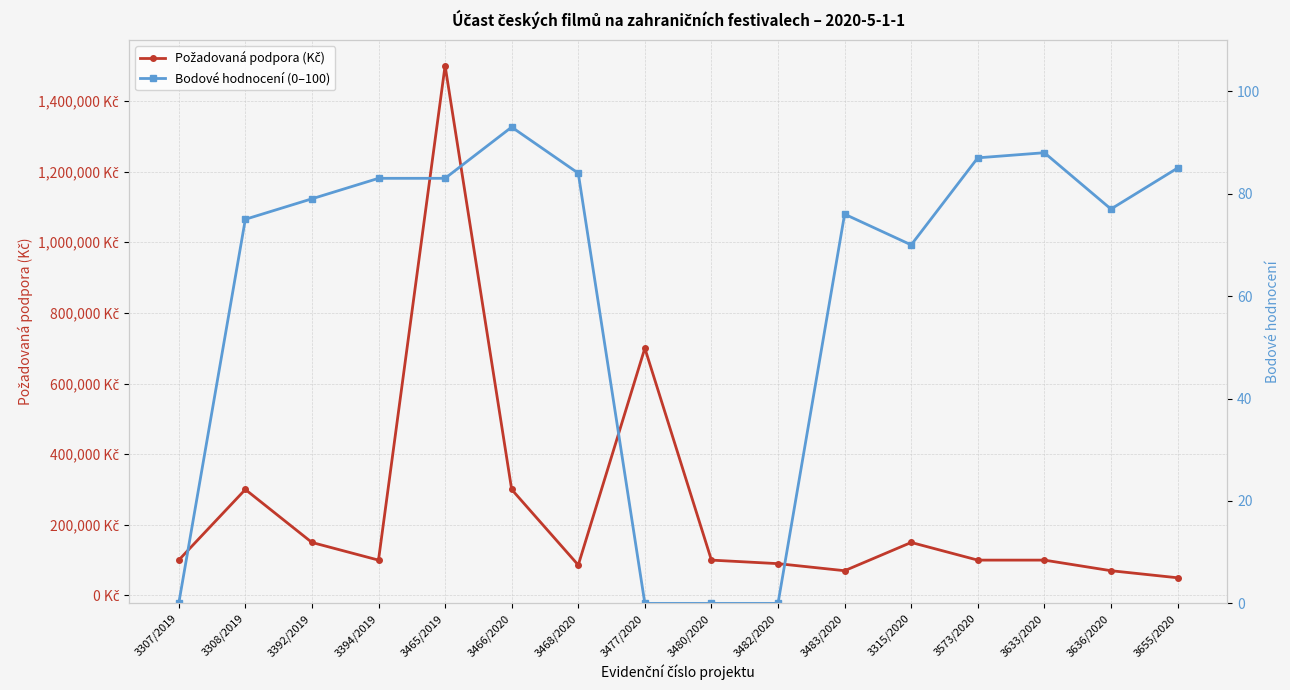

Where is the first local minimum for Bodové hodnocení (0–100)?

3315/2020